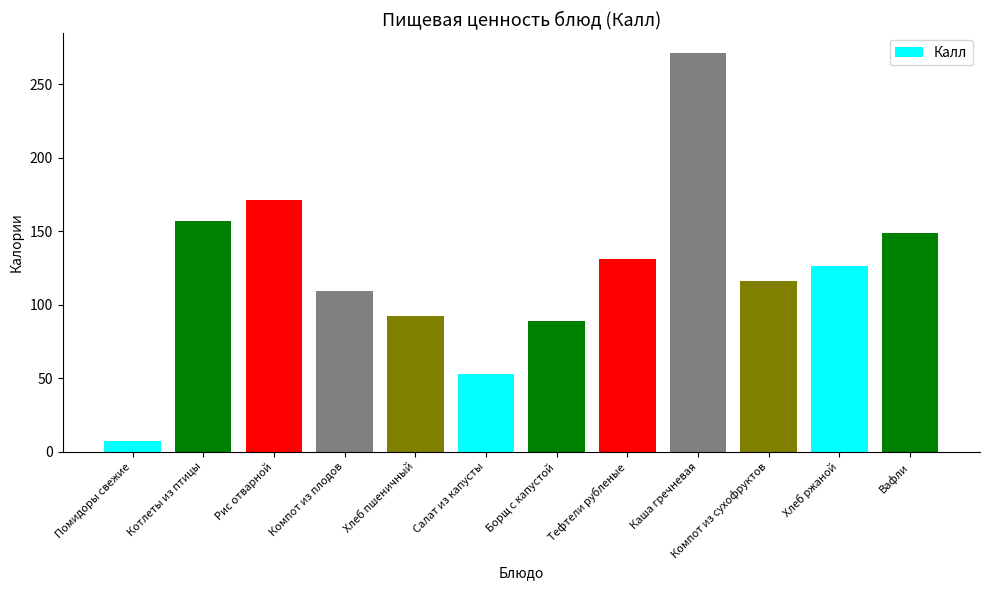

True or false: the data shows 94.6 at Рис отварной.

False